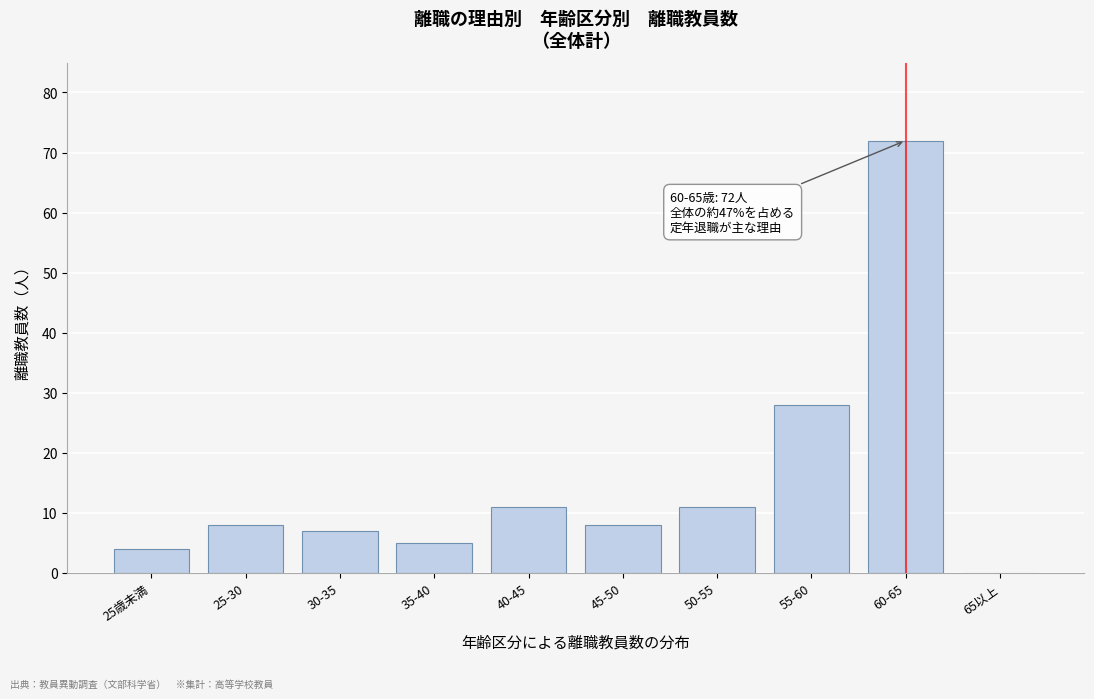

Reading left to right, what are all the values shown in this chart?

25歳未満=4	25-30=8	30-35=7	35-40=5	40-45=11	45-50=8	50-55=11	55-60=28	60-65=72	65以上=0